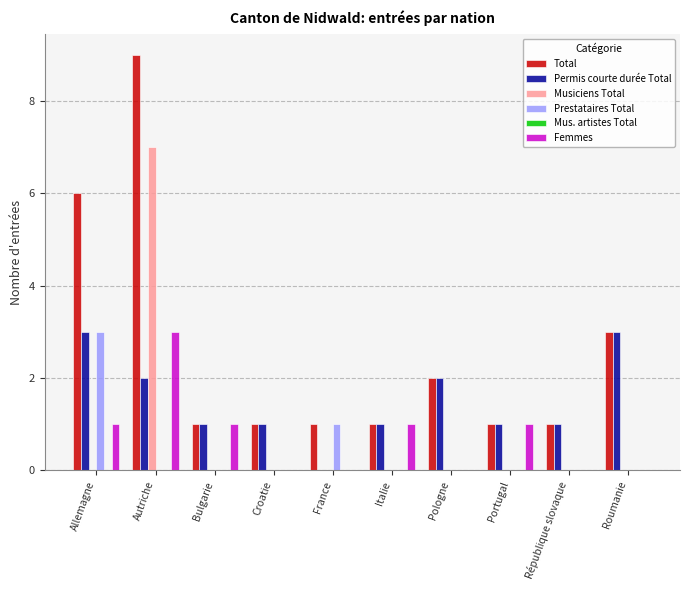

What is the greatest value displayed?

9